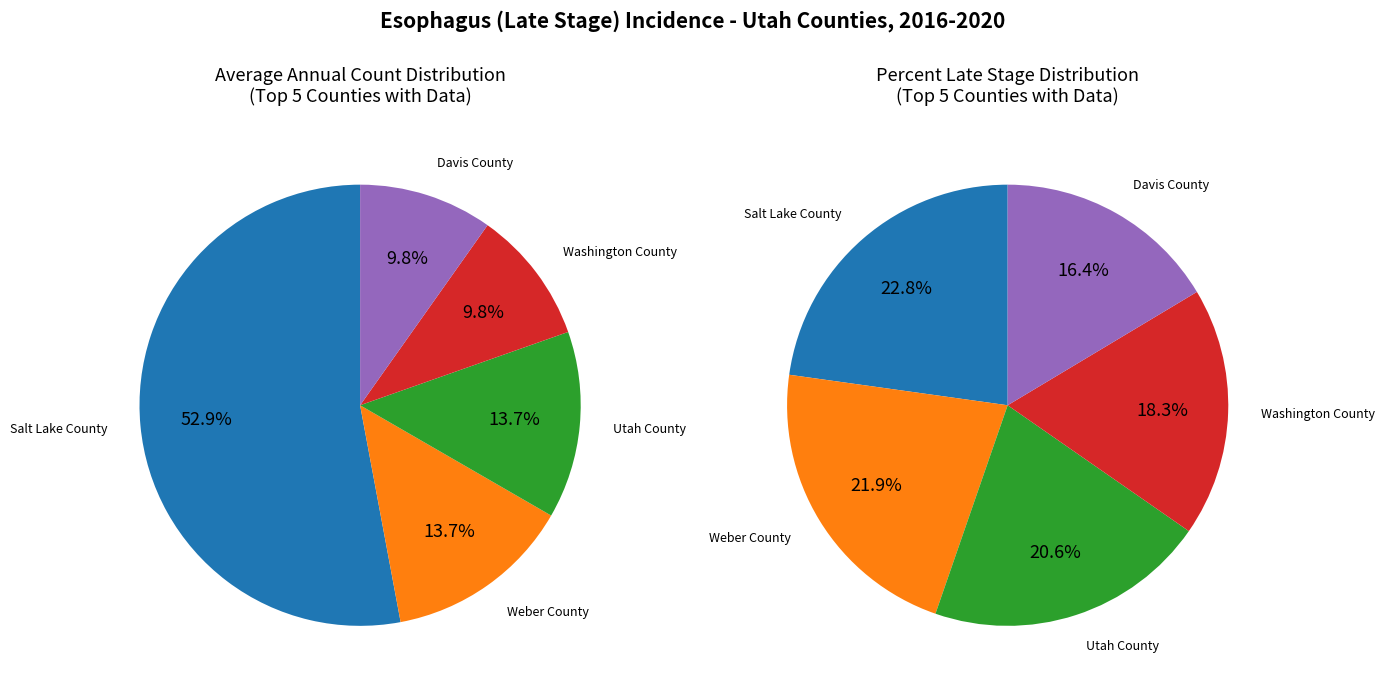

Which category has the smallest portion of the pie?

Washington County